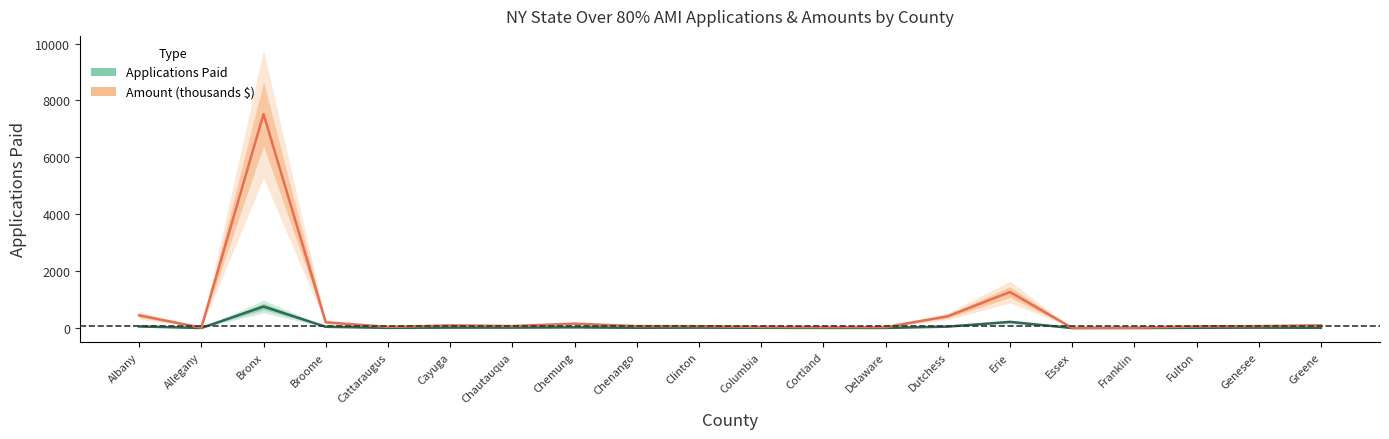

Reading left to right, transcribe all the data shown in this chart.

Applications Paid: Albany=57.0	Allegany=3.0	Bronx=757.0	Broome=45.0	Cattaraugus=7.0	Cayuga=17.0	Chautauqua=17.0	Chemung=25.0	Chenango=10.0	Clinton=16.0	Columbia=10.0	Cortland=6.0	Delaware=5.0	Dutchess=51.0	Erie=218.0	Essex=1.0	Franklin=2.0	Fulton=10.0	Genesee=16.0	Greene=9.0
Amount (thousands): Albany=447.0	Allegany=14.8	Bronx=7522.2	Broome=203.4	Cattaraugus=41.6	Cayuga=94.0	Chautauqua=72.0	Chemung=154.9	Chenango=69.9	Clinton=67.7	Columbia=40.6	Cortland=32.3	Delaware=32.8	Dutchess=414.2	Erie=1267.6	Essex=5.6	Franklin=13.2	Fulton=58.3	Genesee=70.3	Greene=95.4